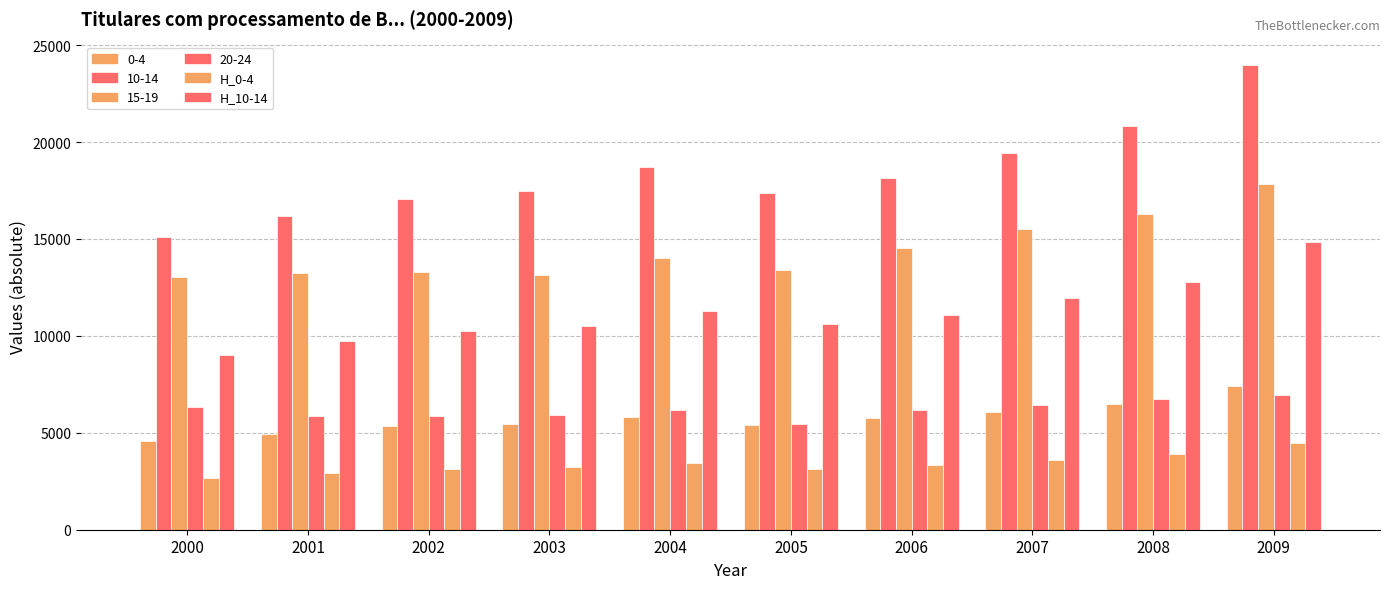

What value does the H_10-14 series have at 2008, to the nearest 100?

12800